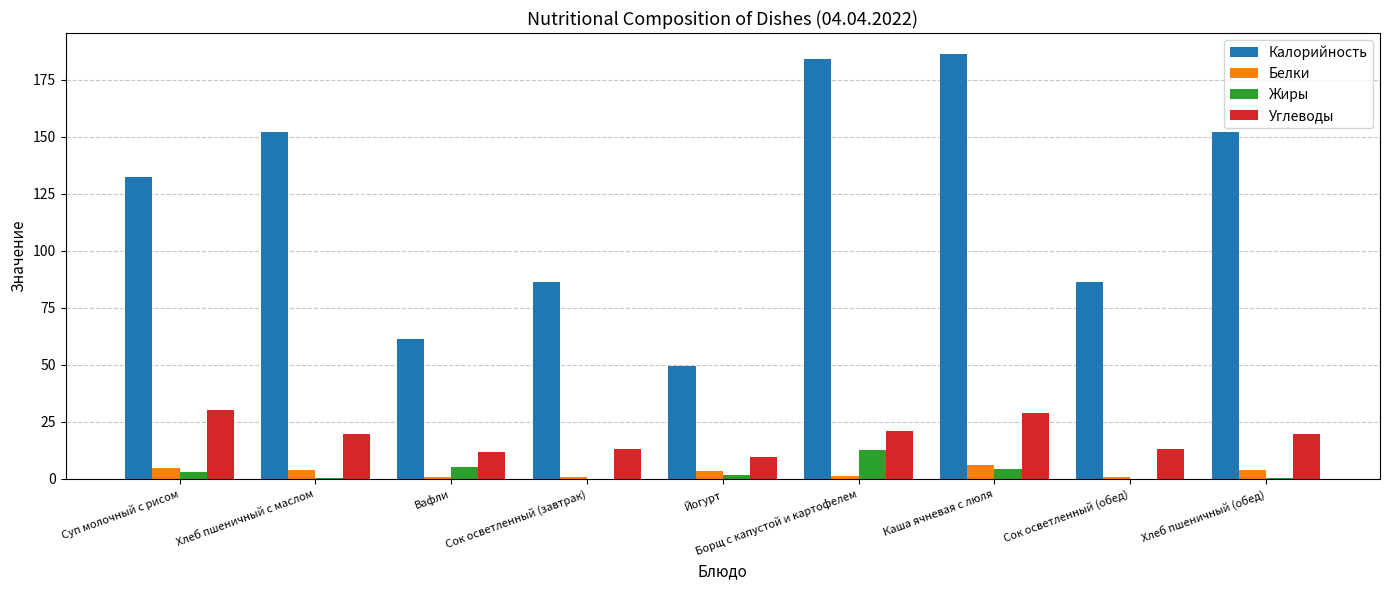

Which series has the widest spread of values?

Калорийность